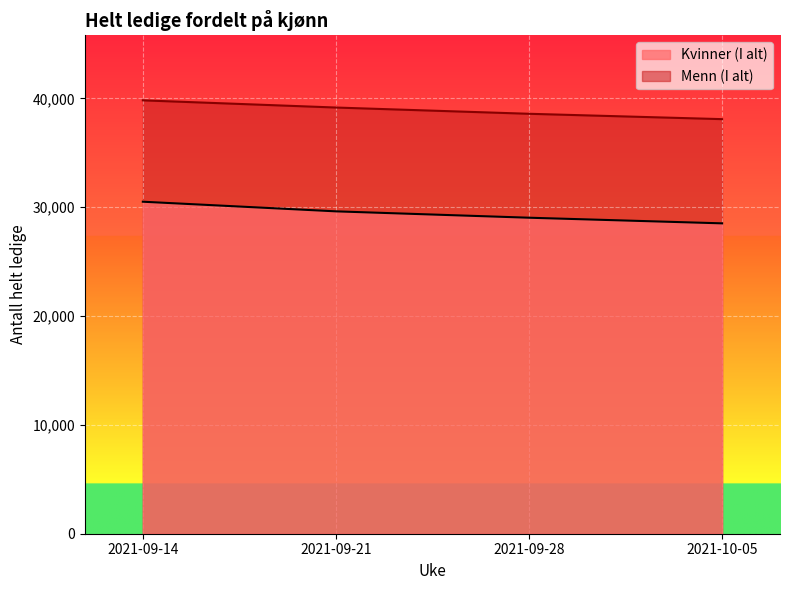

Rank the series by their maximum value, from highest to lowest.

Menn (I alt), Kvinner (I alt)